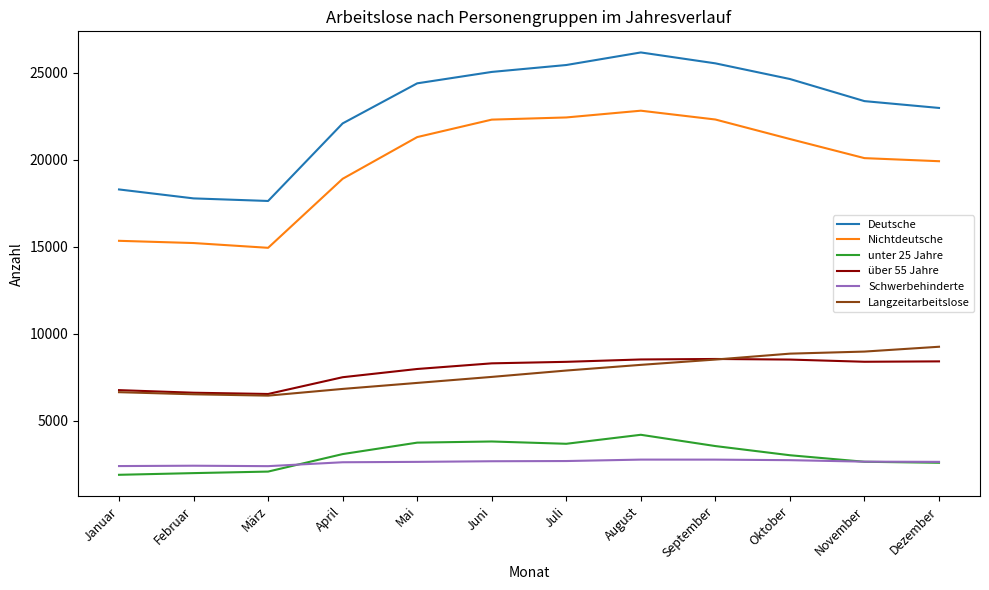

What is the highest value of the über 55 Jahre series?

8562